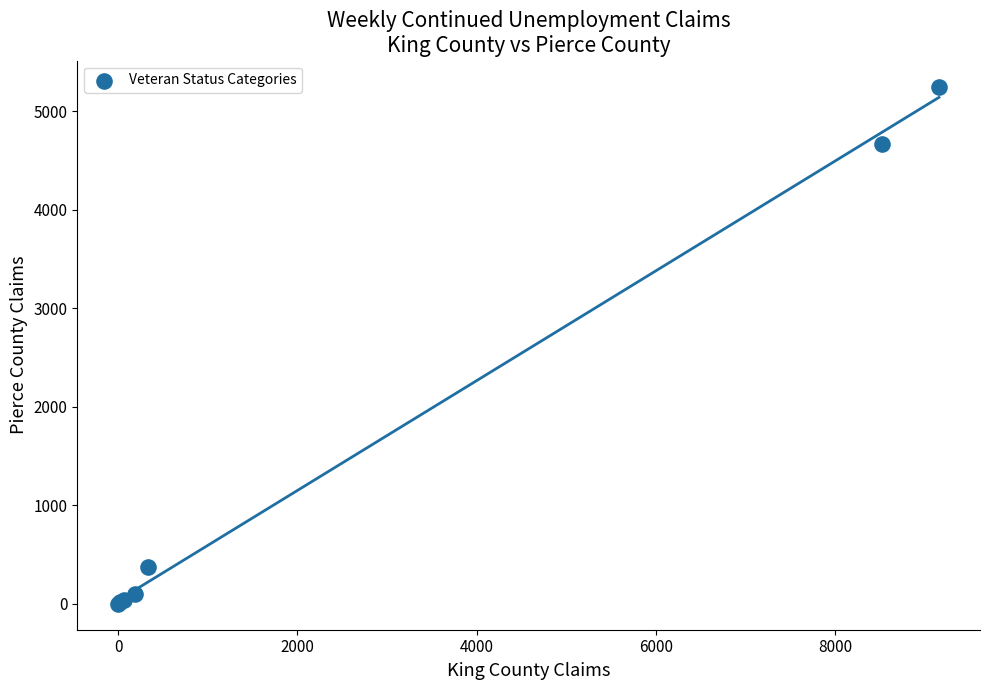

What Y value in the scatter plot is closest to 2624?

4664